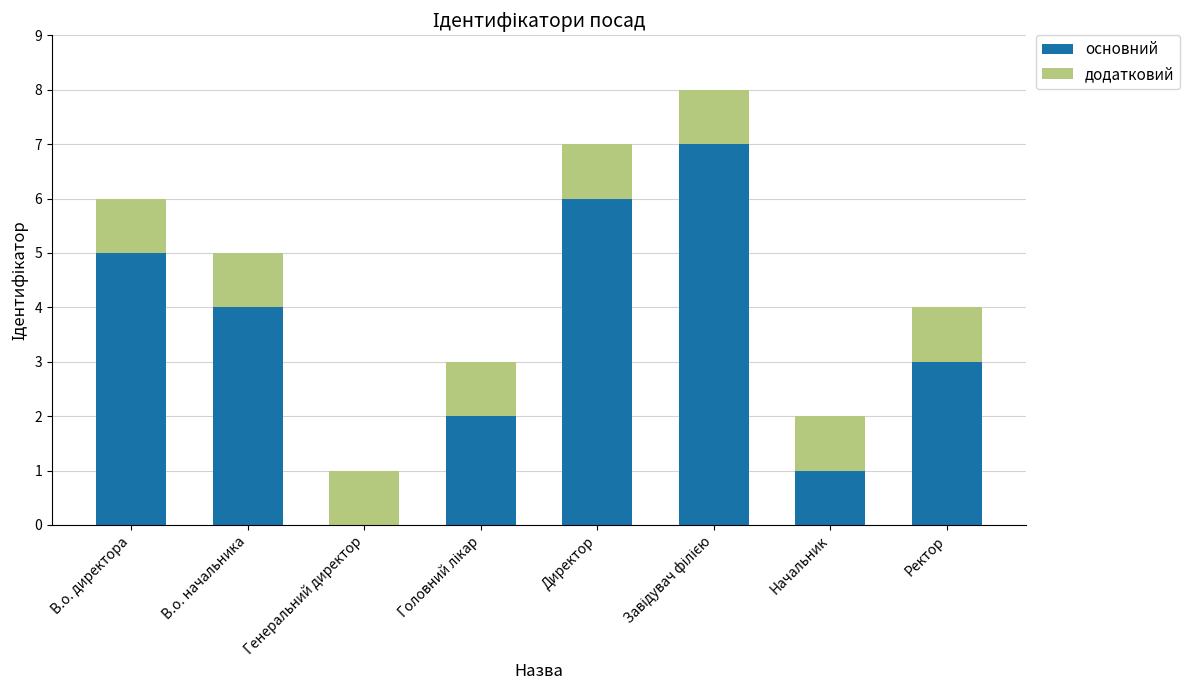

Are the bars horizontal?

No